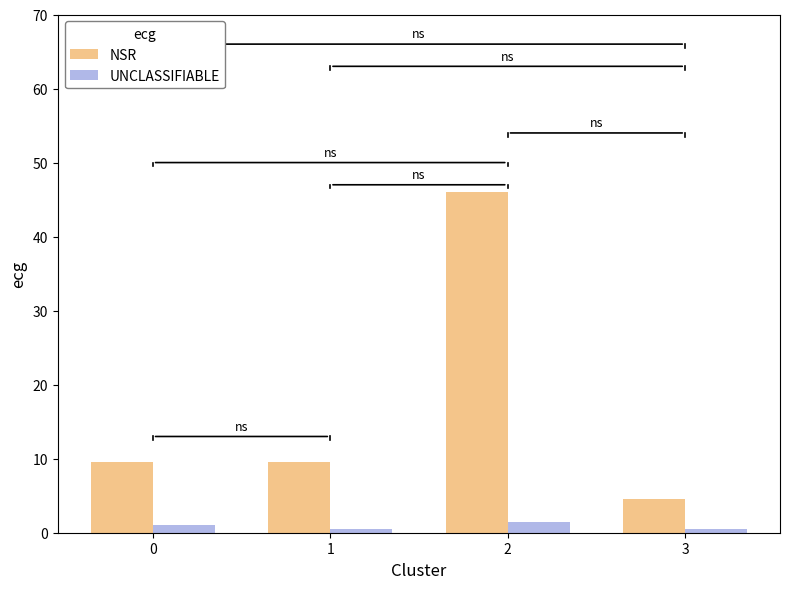

Which series has the largest range (max minus min)?

NSR